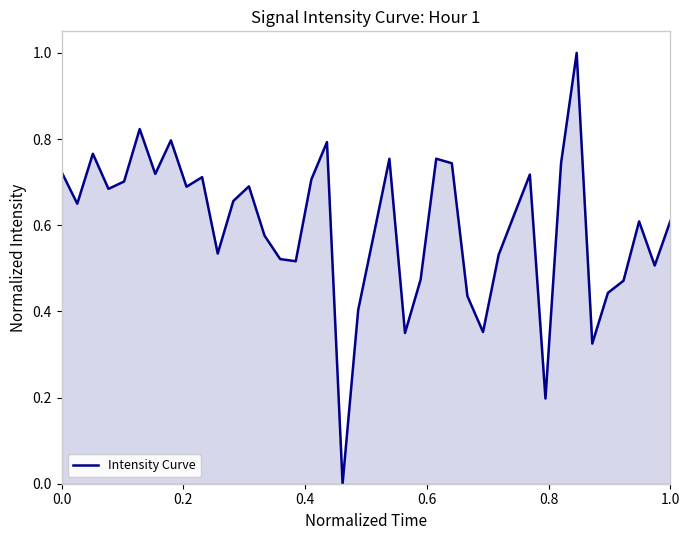

Does the chart display data point markers on the line(s)?

No